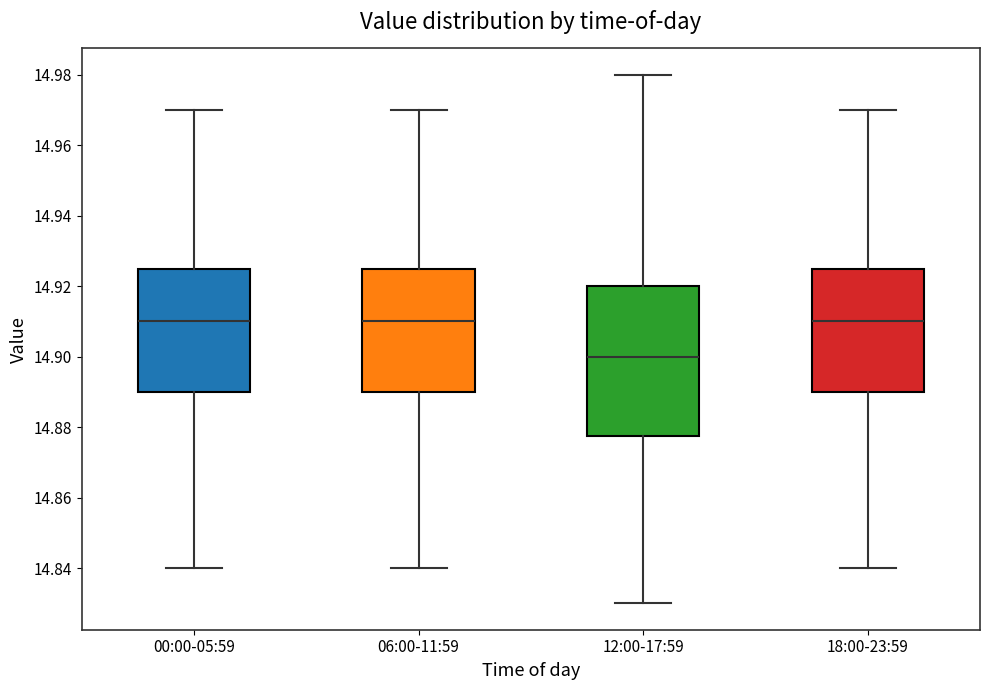

Comparing the boxes themselves (not the whiskers), which one is the tallest?

12:00-17:59